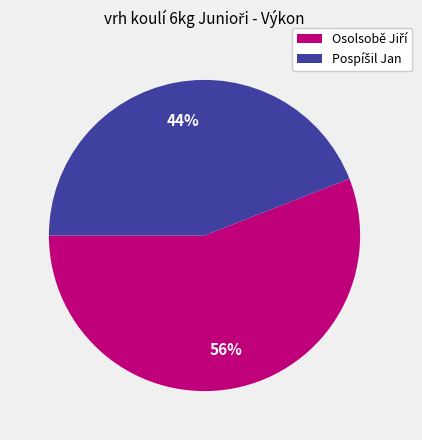

Does any single category account for the majority?

Yes